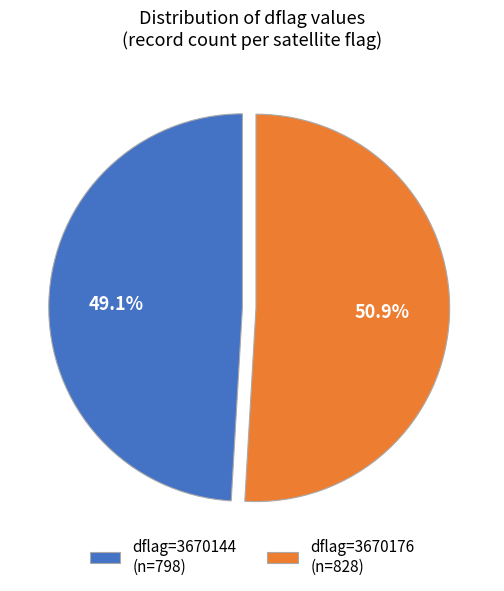

What is the ratio of the value at dflag=3670176 (n=828) to the value at dflag=3670144 (n=798)?

1.0